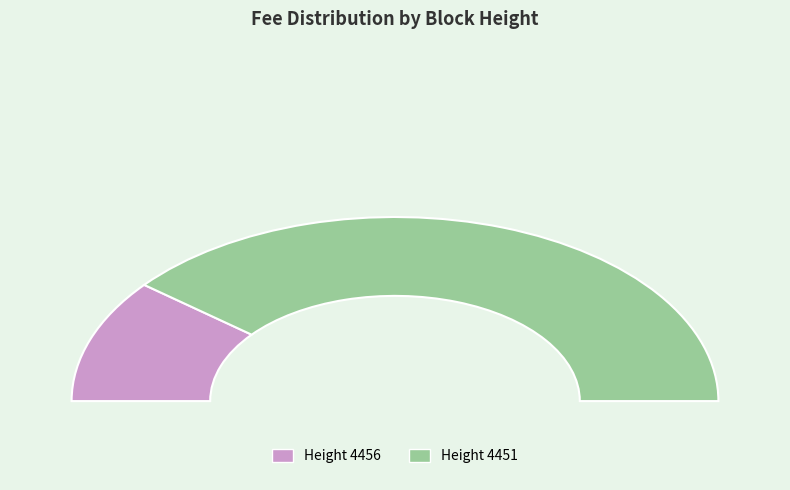

To the nearest percent, what is the combined percentage of 4456 and 4451?

100%